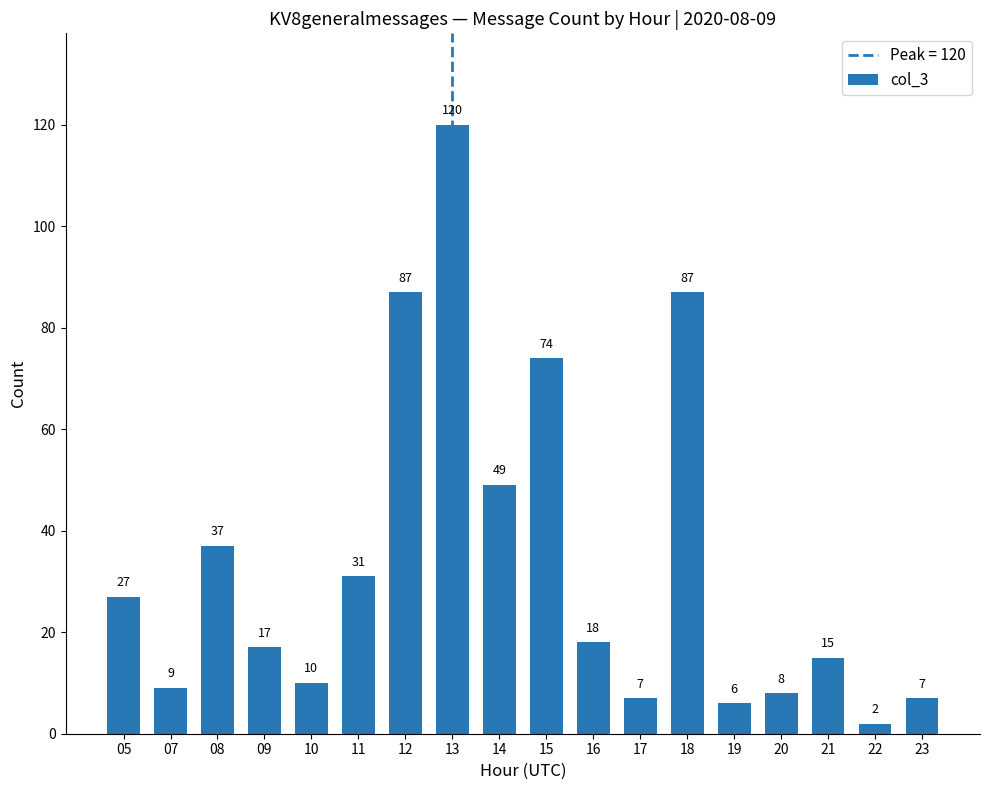

What is the value of the 14th bar from the left?

6